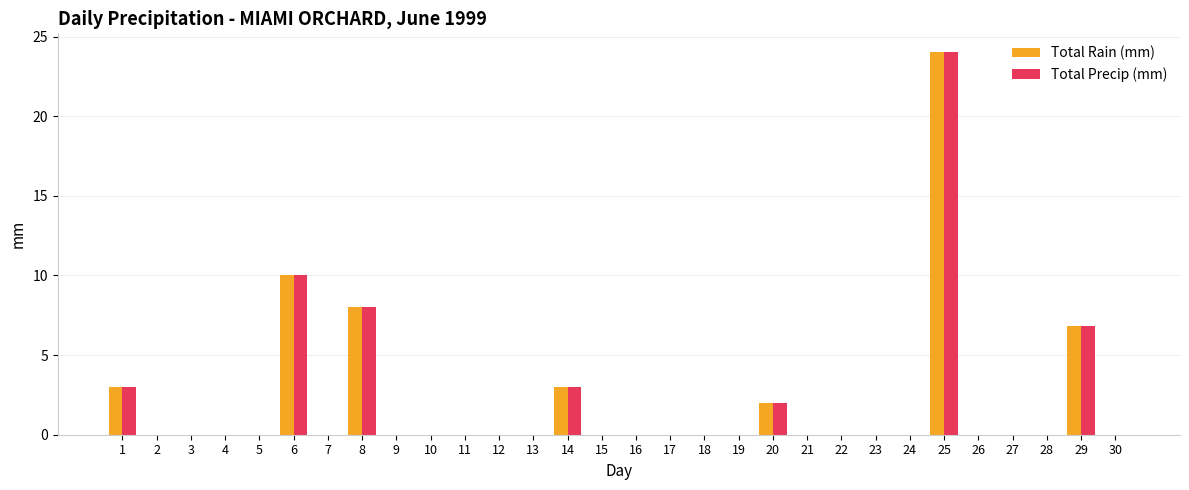

The Total Rain (mm) series shows 34.0 at 25. True or false?

False